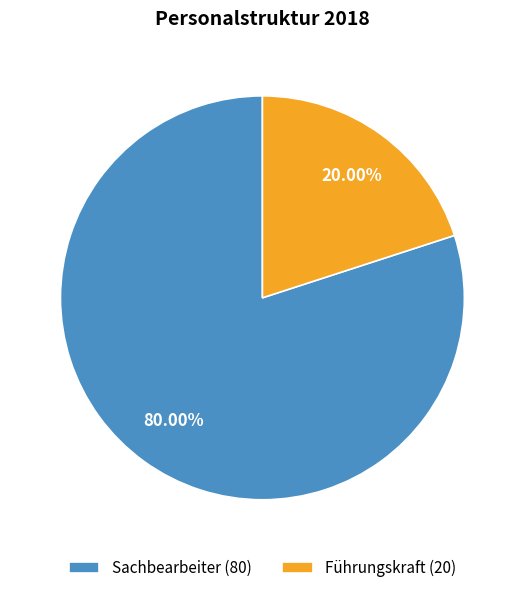

Between Sachbearbeiter (80) and Führungskraft (20), which is larger?

Sachbearbeiter (80)